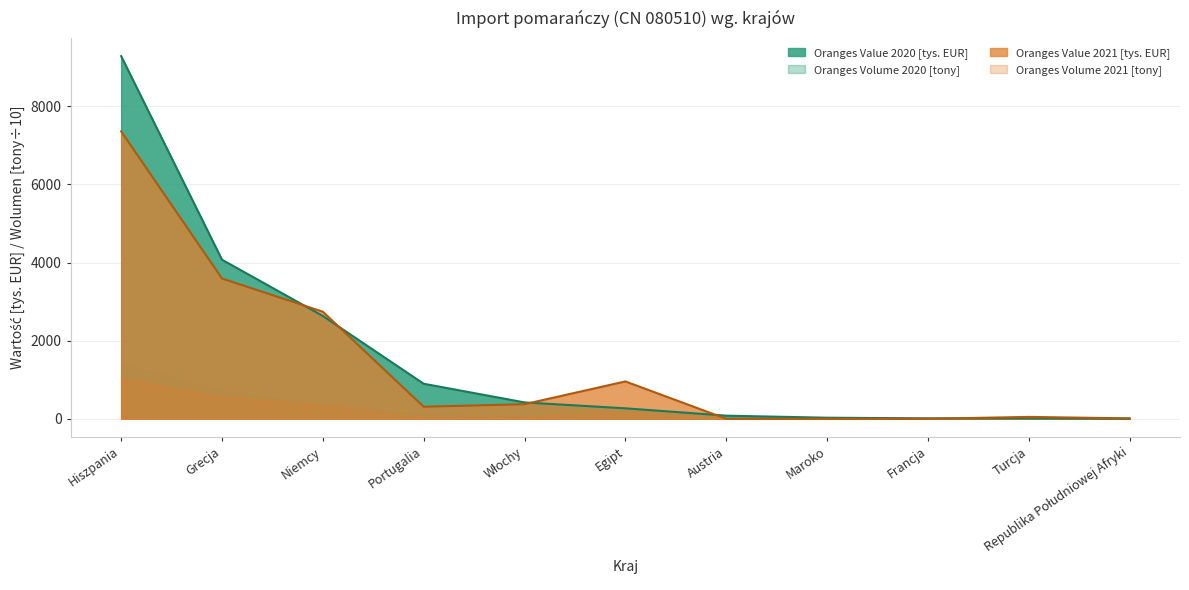

What value does the Oranges Value 2020 [tys. EUR] series have at Egipt?

267.9